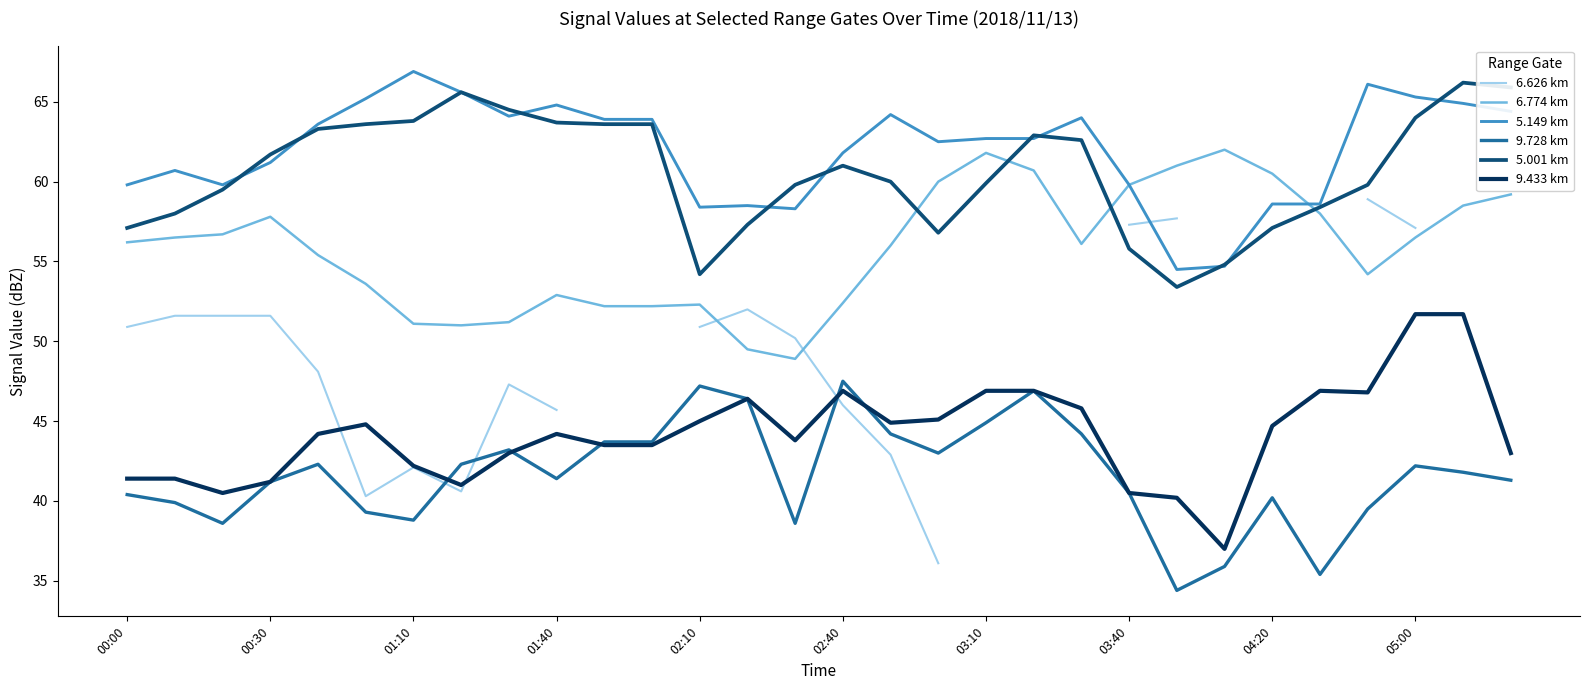

Is it true that 5.149 km equals 31.6 at 23?

False